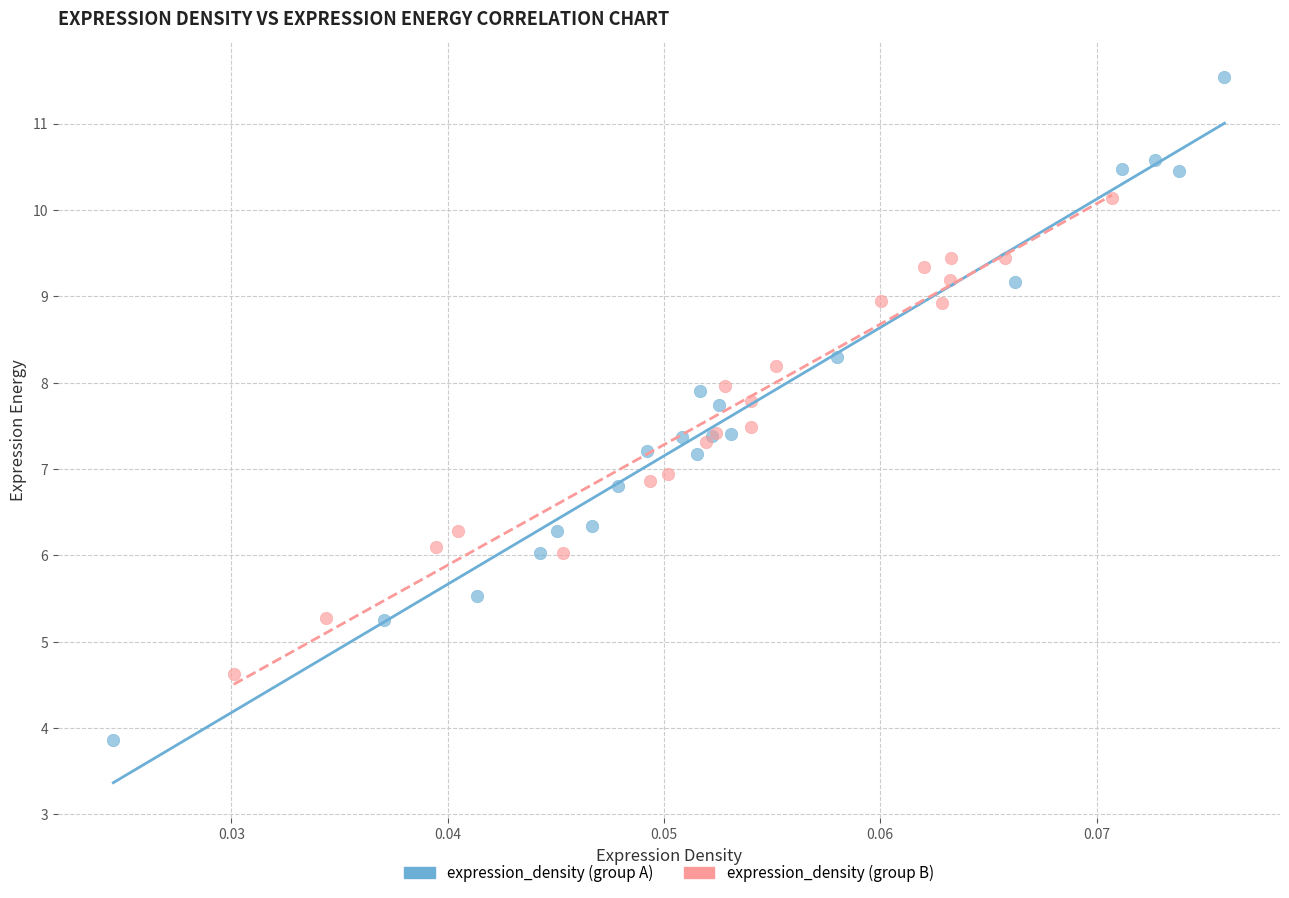

Which series contains the lowest Y value?

expression_density (group A)